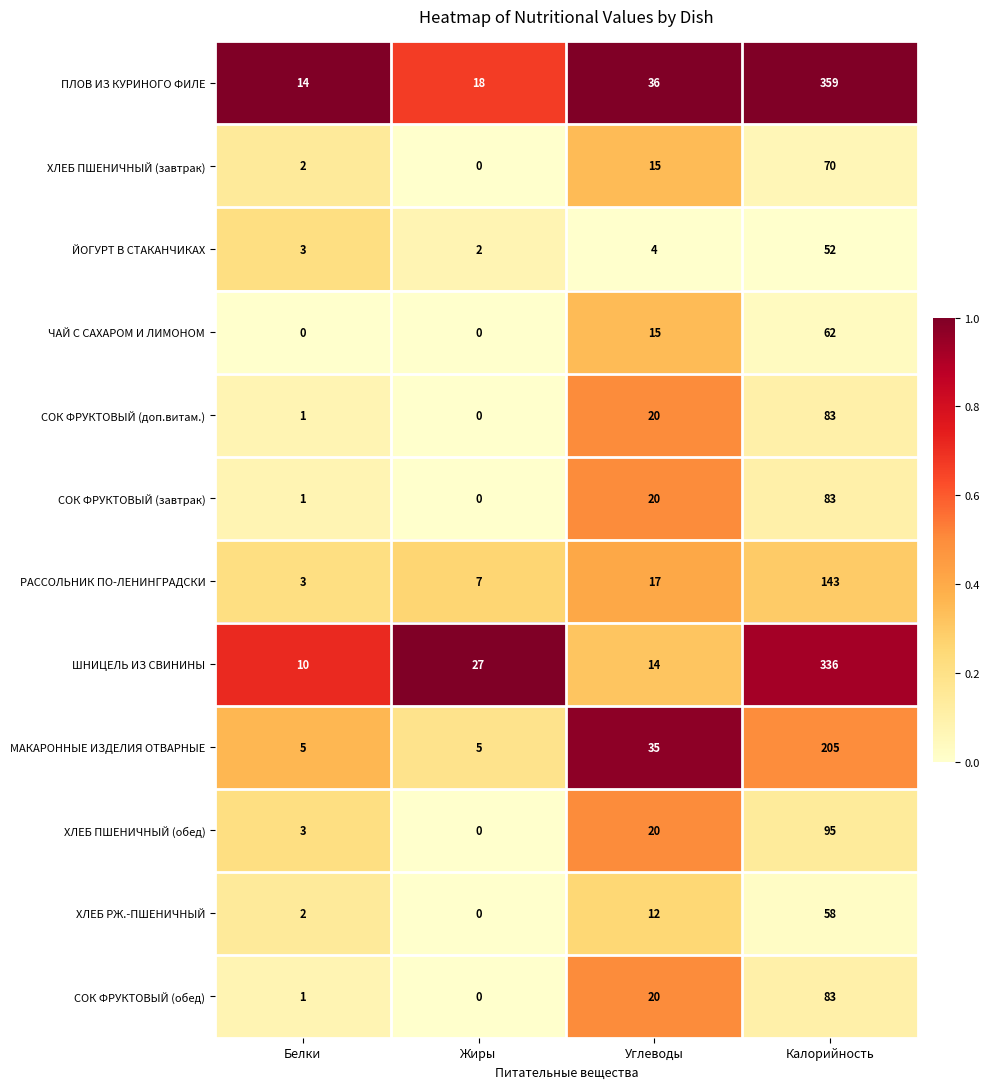

How many categories are shown in the chart?

4